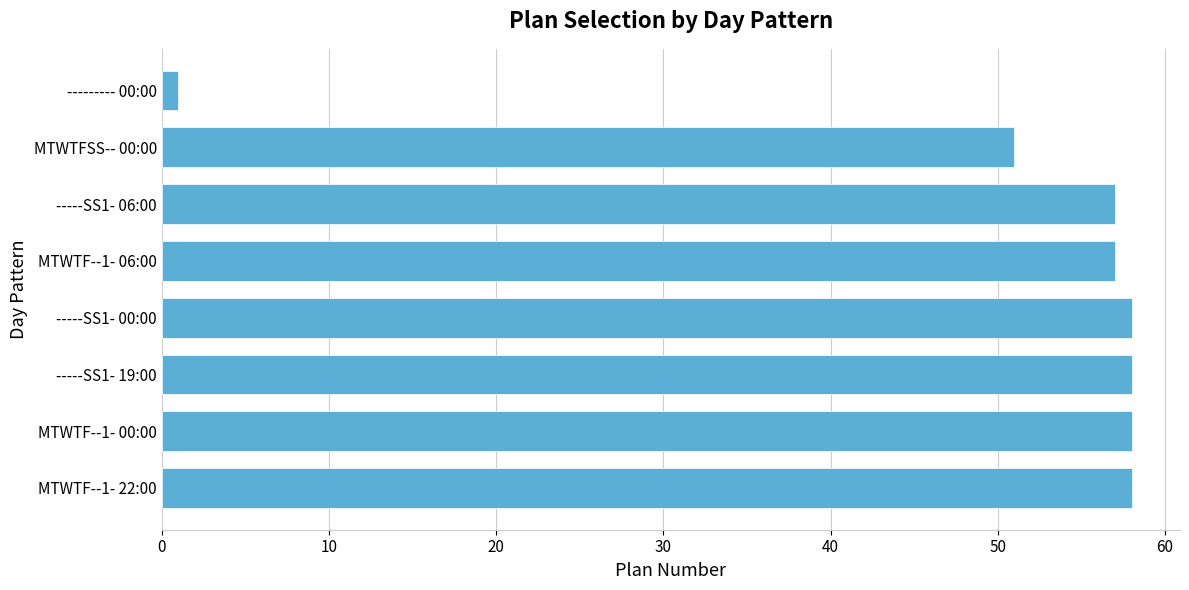

The value at -----SS1- 00:00 is 58. True or false?

True